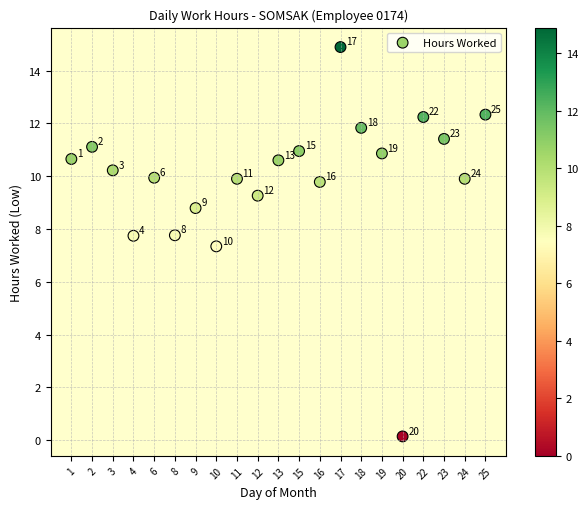

What Y value in the scatter plot is closest to 7?

7.3